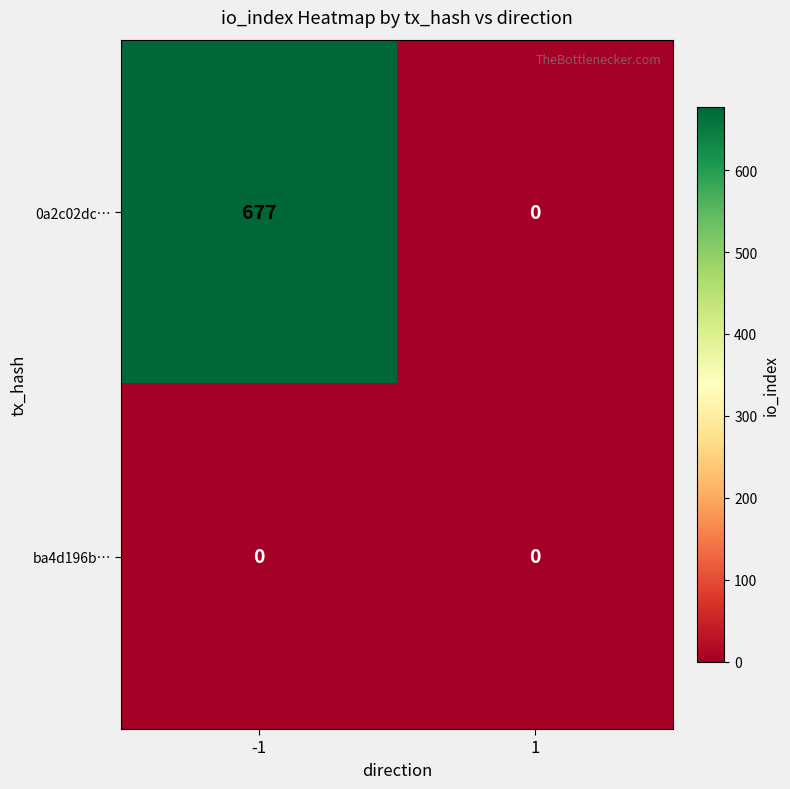

What is the approximate value of 0a2c02dc… at -1, to the nearest 50?

700